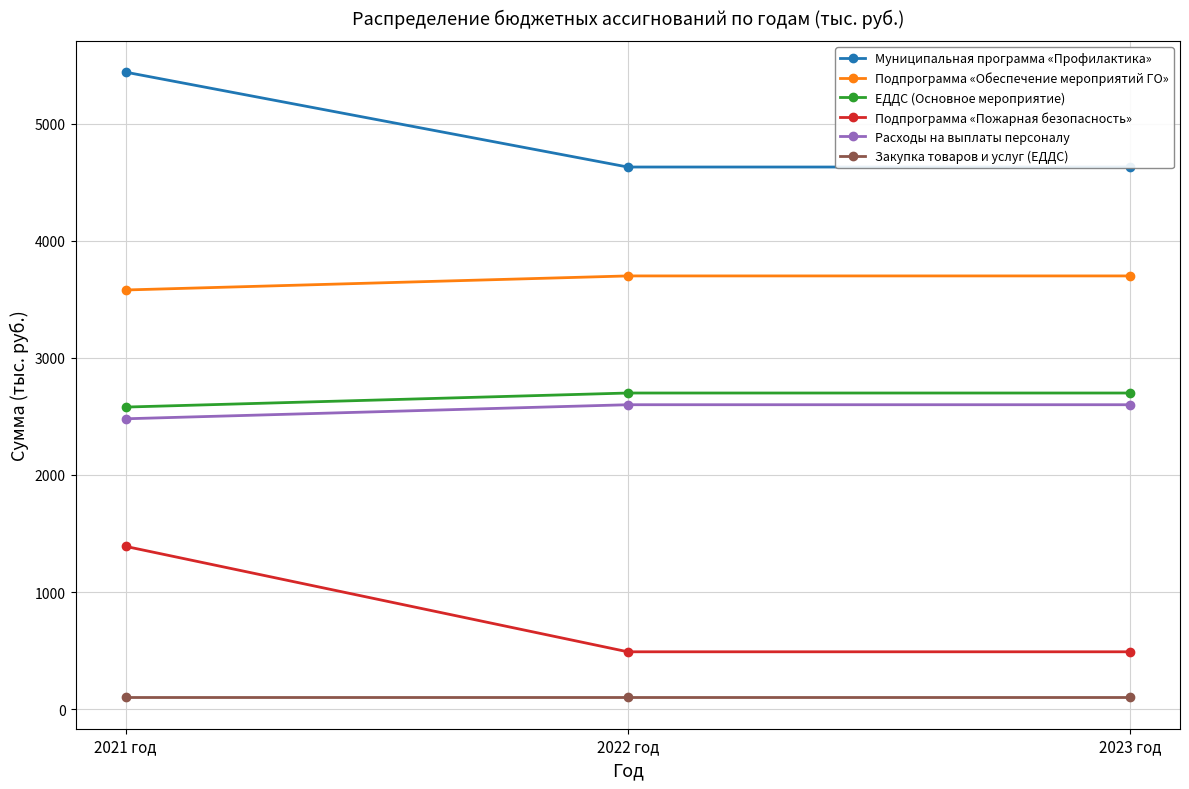

What is the label of the 1st point from the left?

2021 год